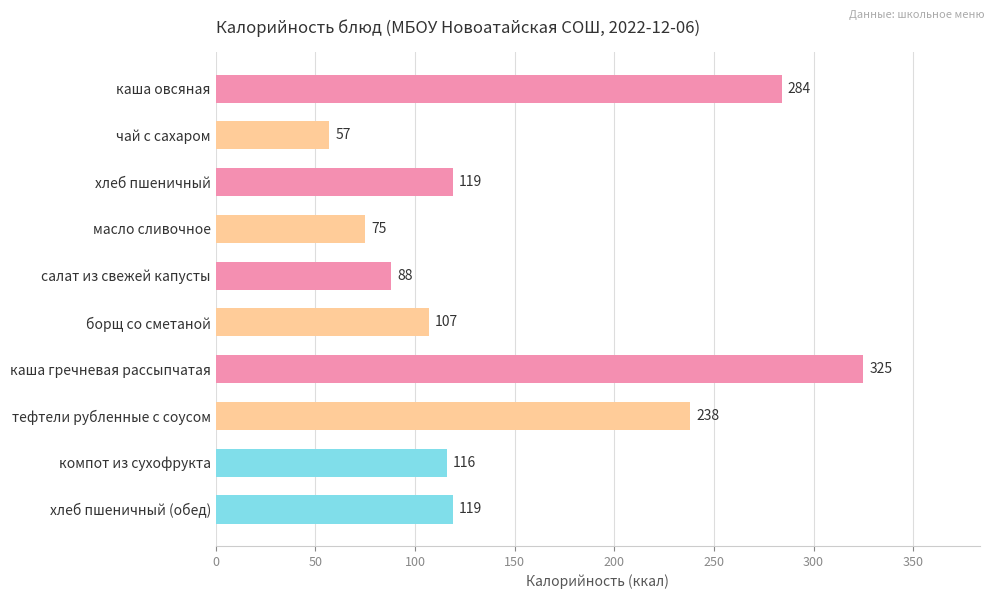

What is the label of the 8th bar from the top?

тефтели рубленные с соусом